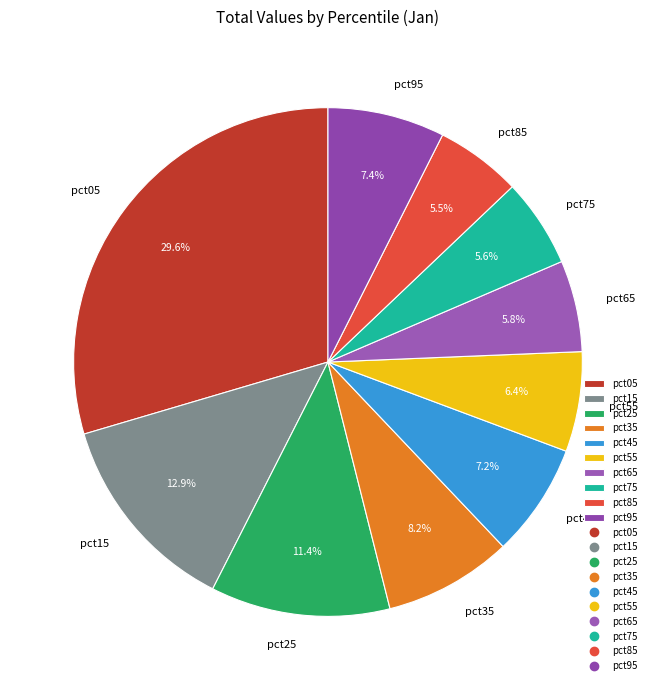

What is the largest slice in the pie chart?

pct05